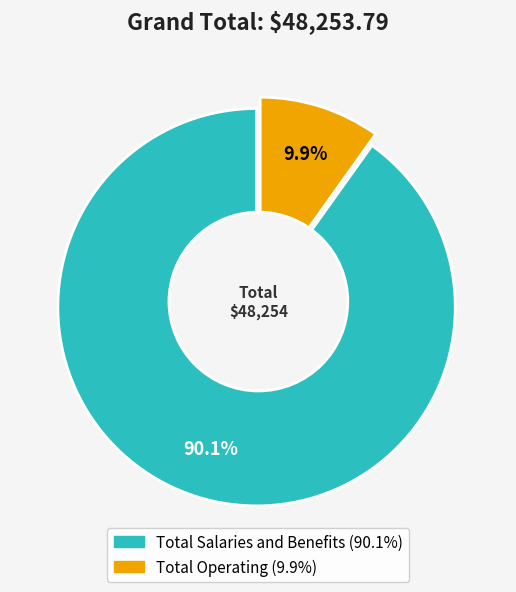

Do Total Operating and Total Salaries and Benefits together represent more than half of the pie?

Yes